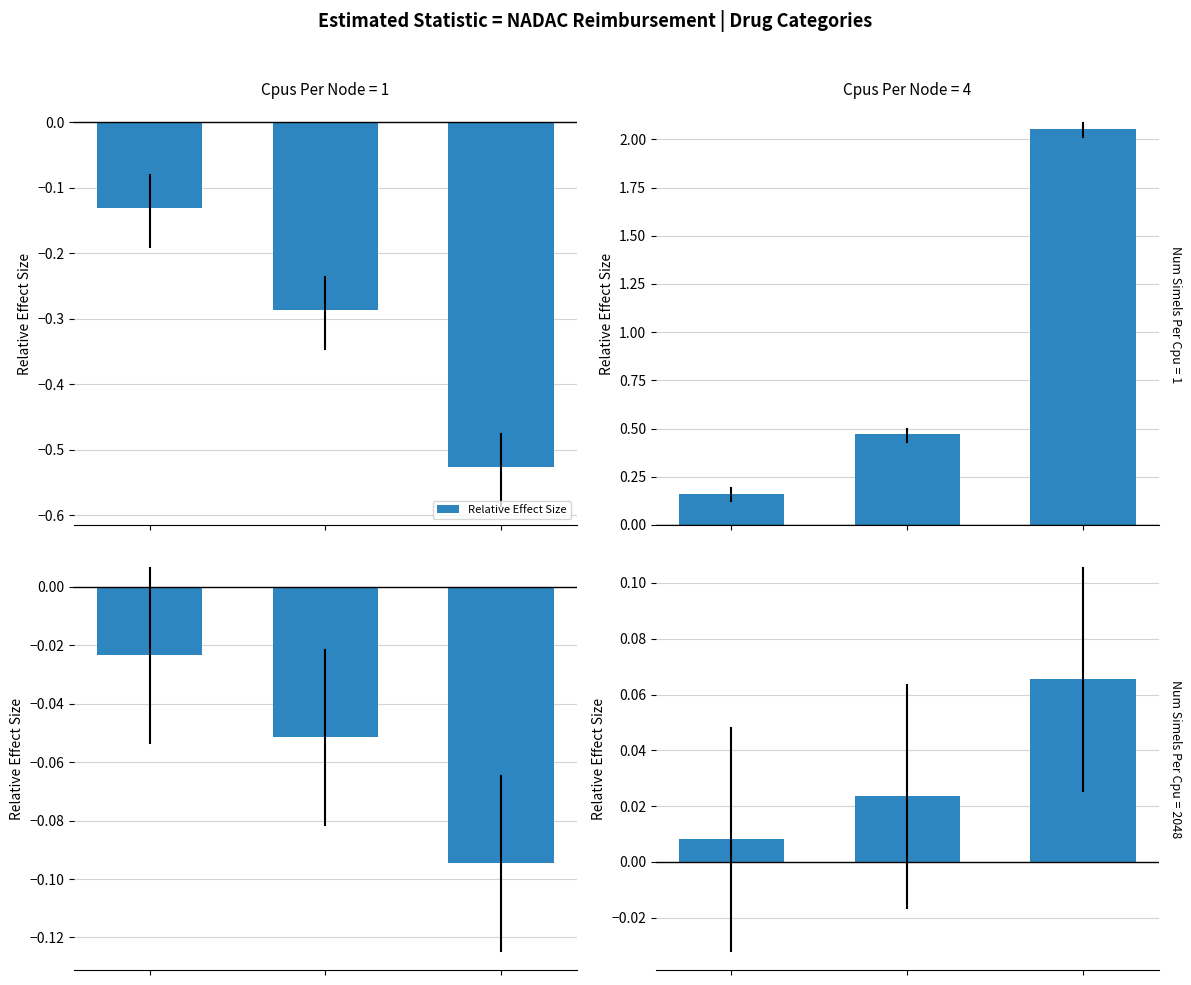

What is the sum of the values at 0 and 2?

0.1